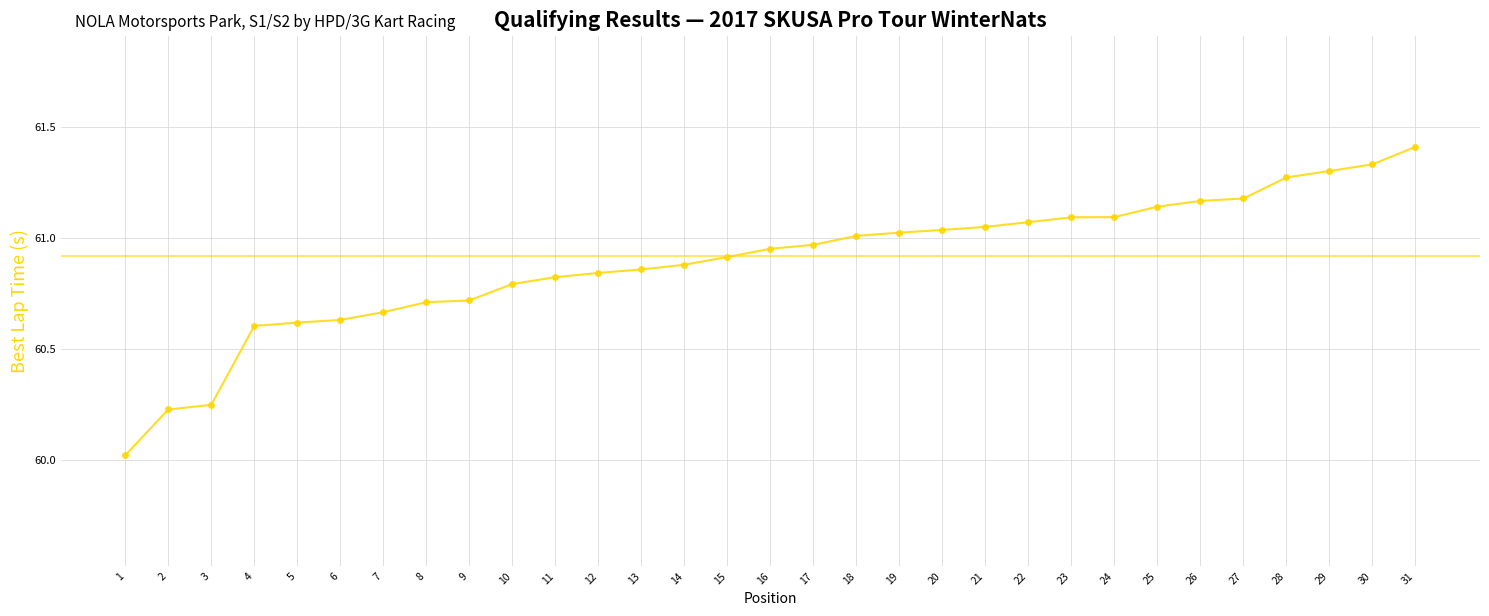

How many categories are shown in the chart?

31